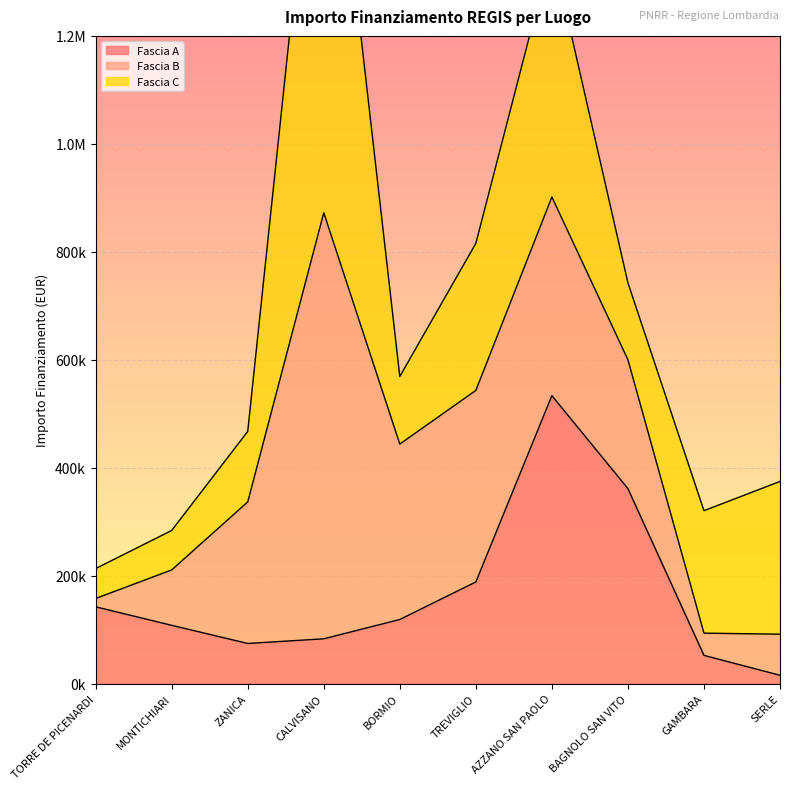

What is the highest value of the Fascia B series?

789254.4